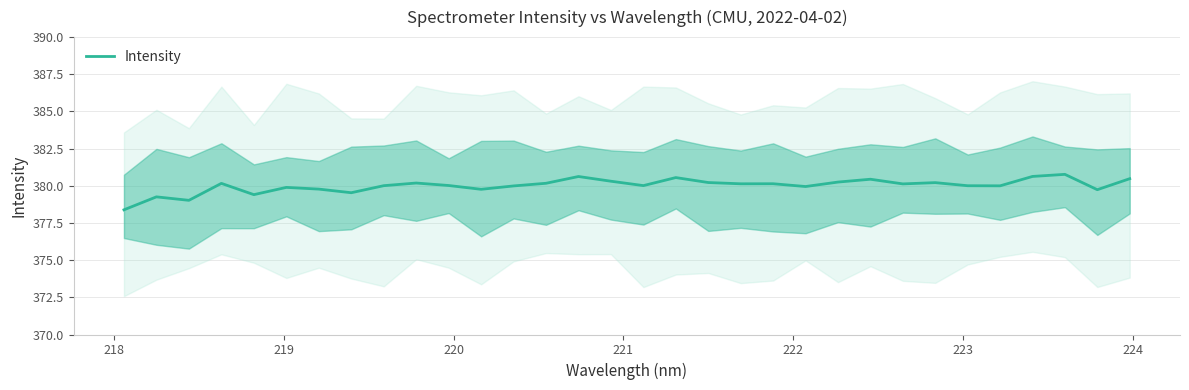

How many categories are shown in the chart?

32